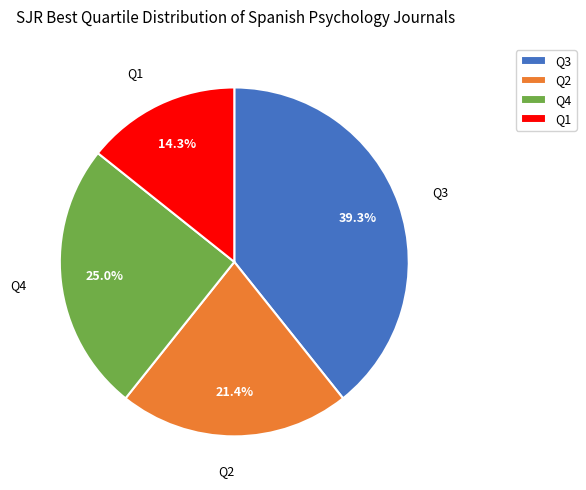

What percentage is the Q4 slice, to the nearest percent?

25%